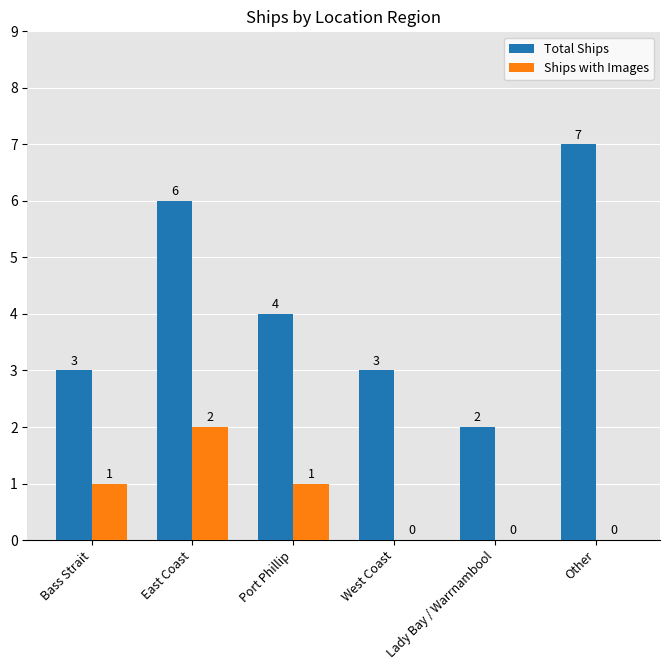

Reading left to right, extract all data points from this chart.

Total Ships: 3	6	4	3	2	7
Ships with Images: 1	2	1	0	0	0